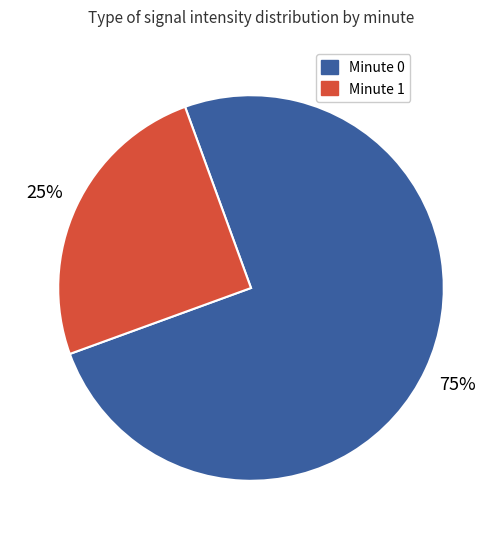

Is there any slice that represents more than half of the pie?

Yes